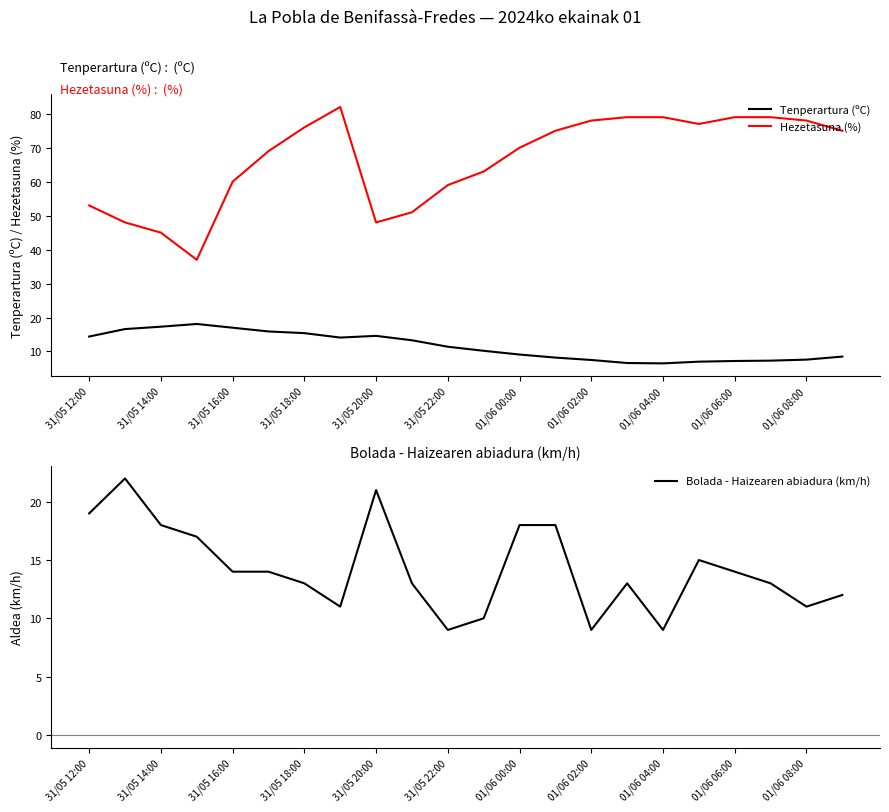

At which label does Hezetasuna (%) first exceed 75?

31/05 18:00